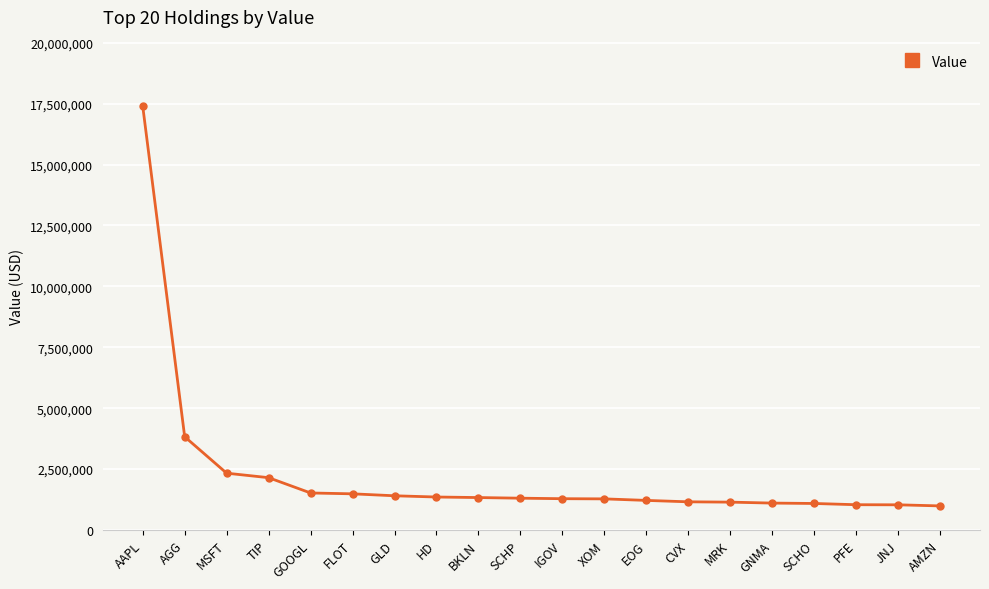

Which category has the highest value across all series?

AAPL